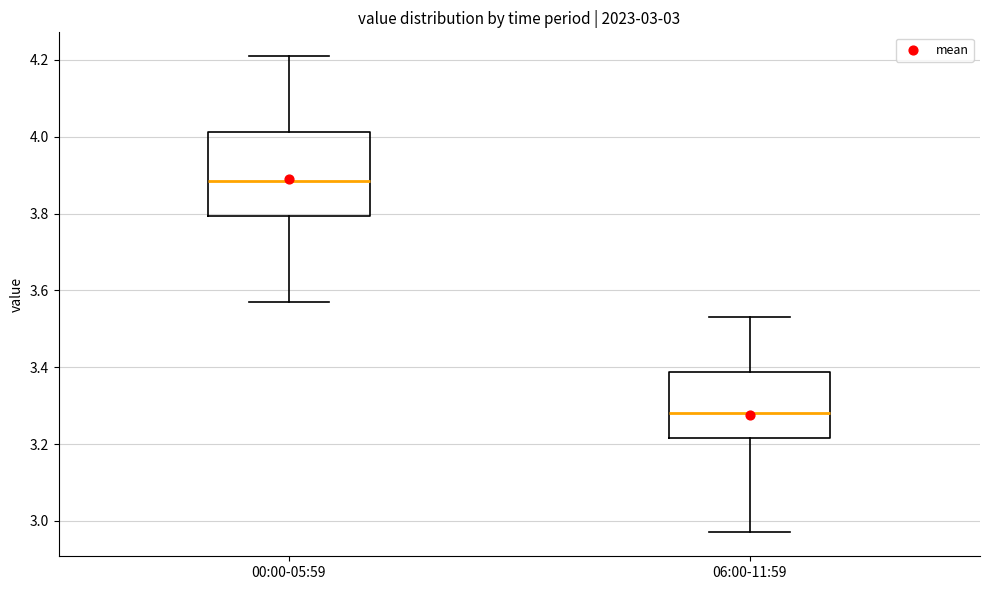

Comparing the boxes themselves (not the whiskers), which one is the tallest?

00:00-05:59